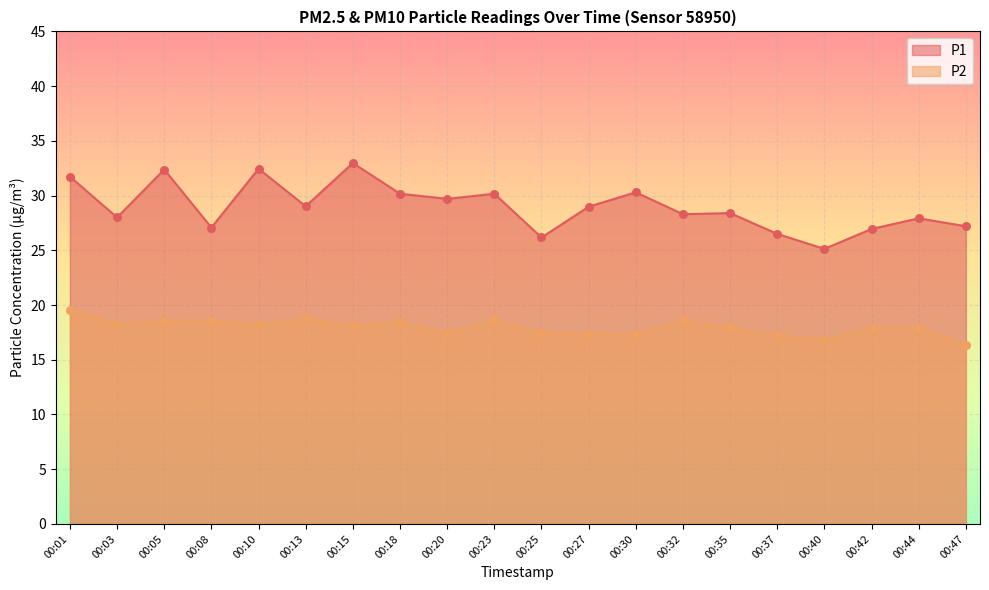

Which series reaches the maximum Y coordinate?

P1